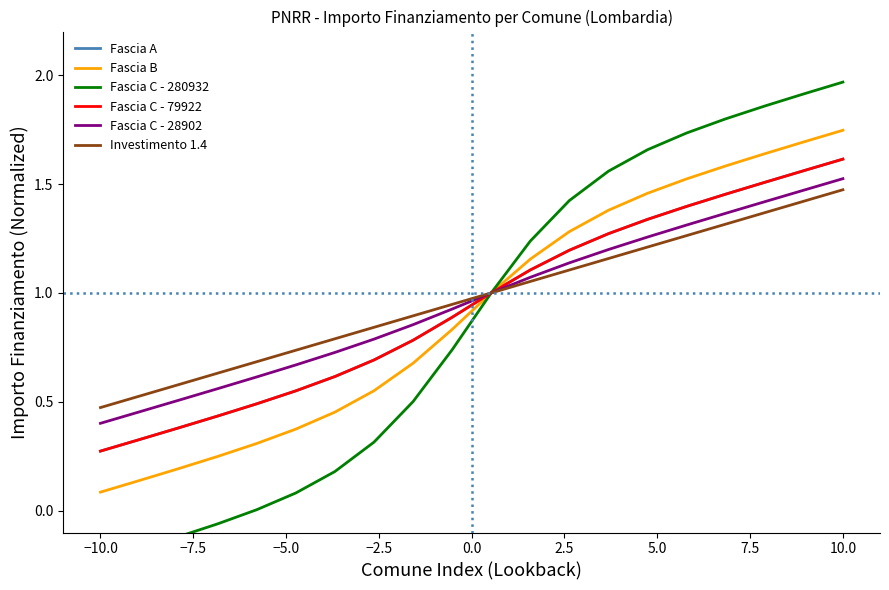

True or false: Fascia B and Fascia C - 79922 intersect in this chart.

False